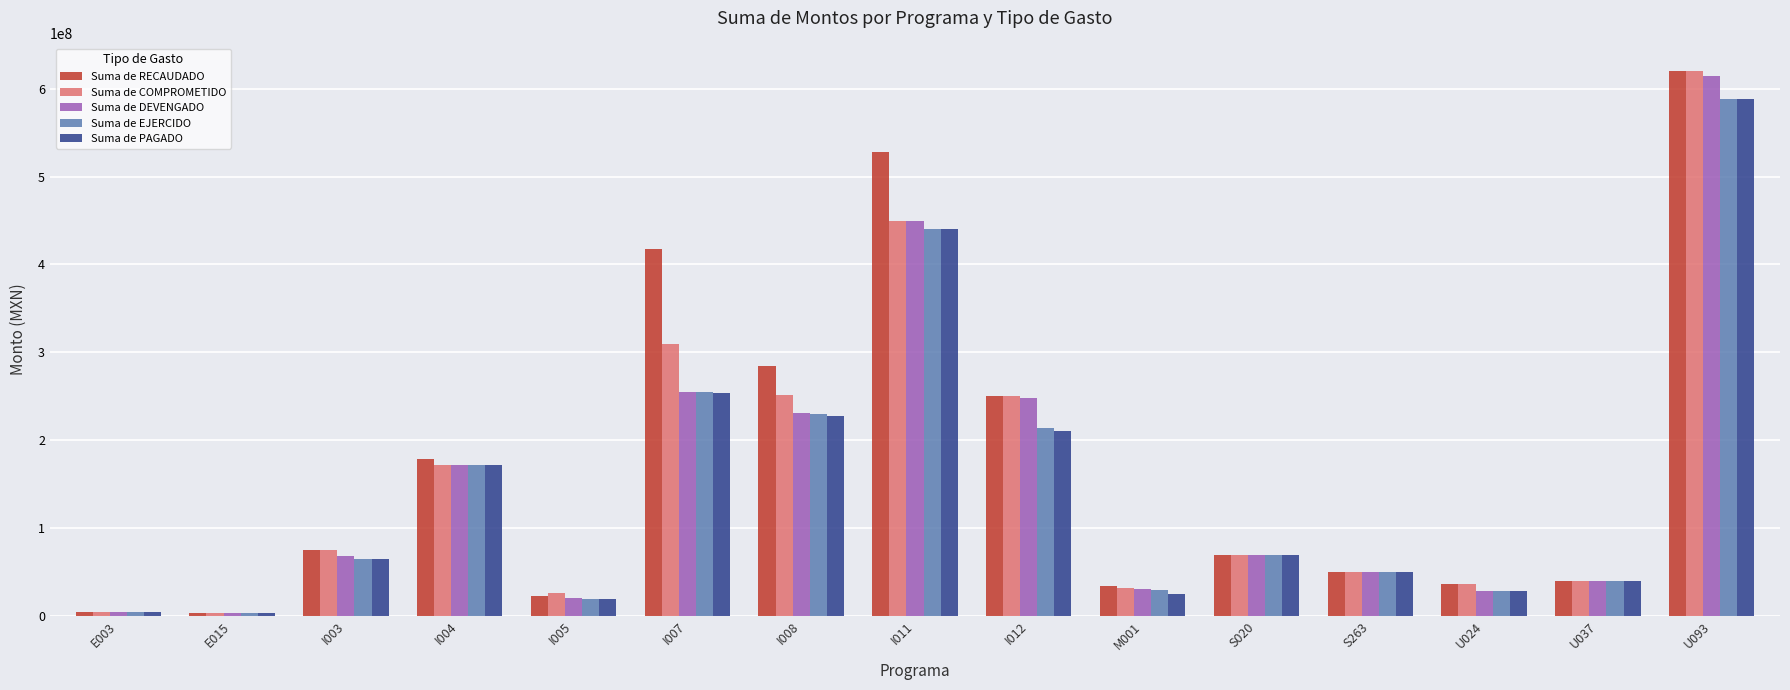

What is the sum of all Suma de PAGADO values?

2195011071.5